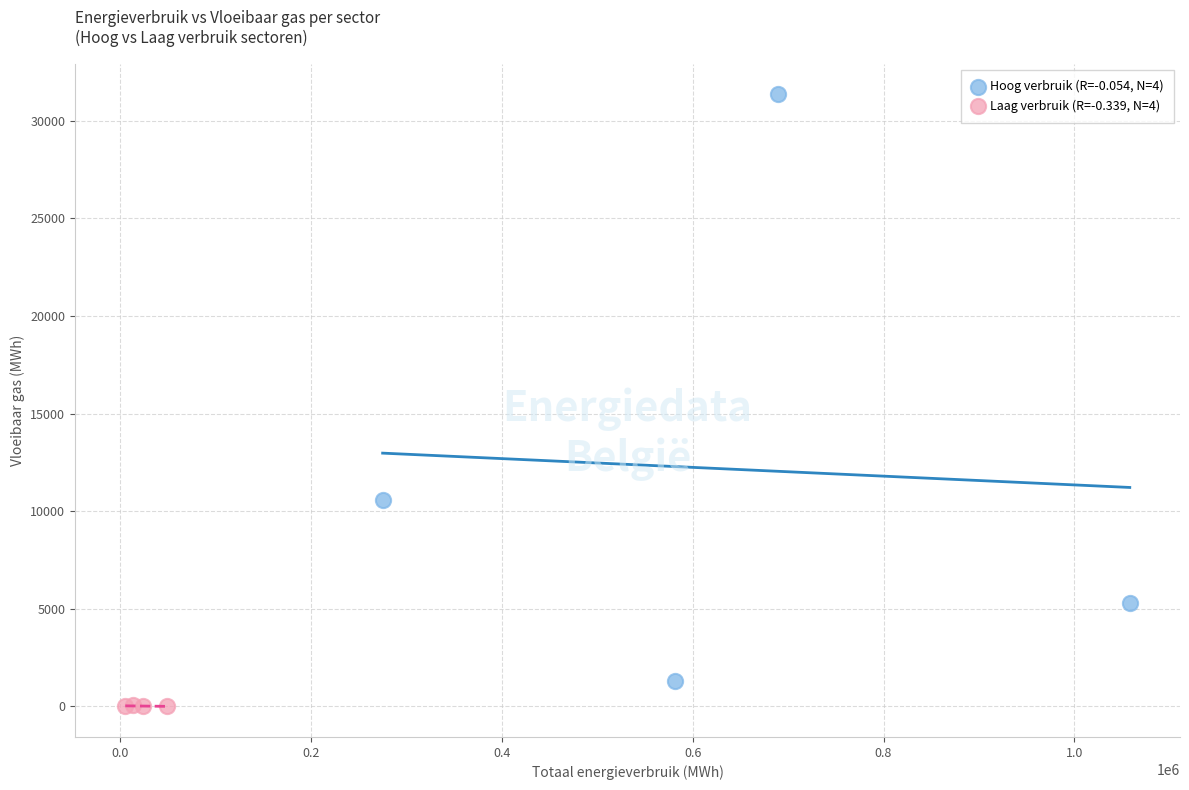

Which series reaches the maximum Y coordinate?

Hoog verbruik (R=-0.054, N=4)